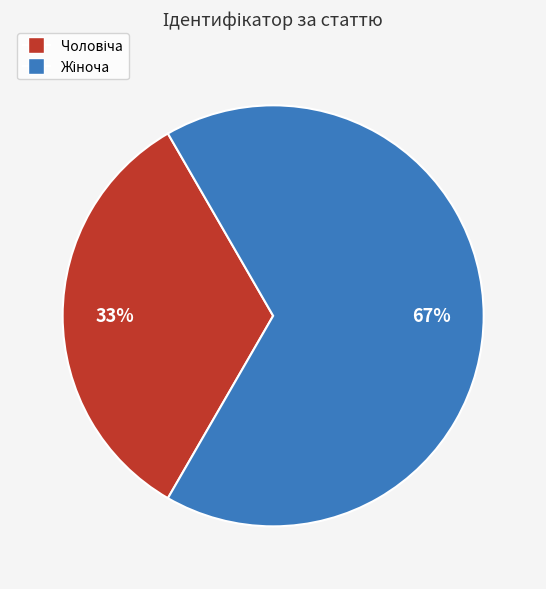

To the nearest percent, what is the average slice percentage?

50%